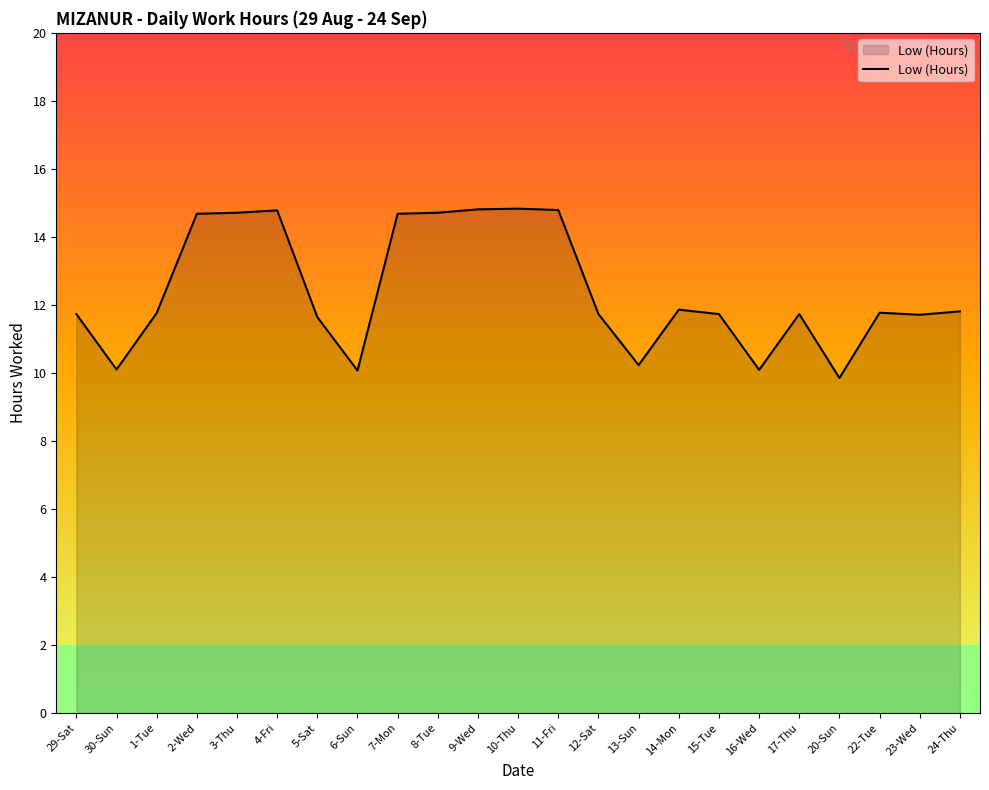

True or false: the data shows 14.8 at 6-Sun.

False